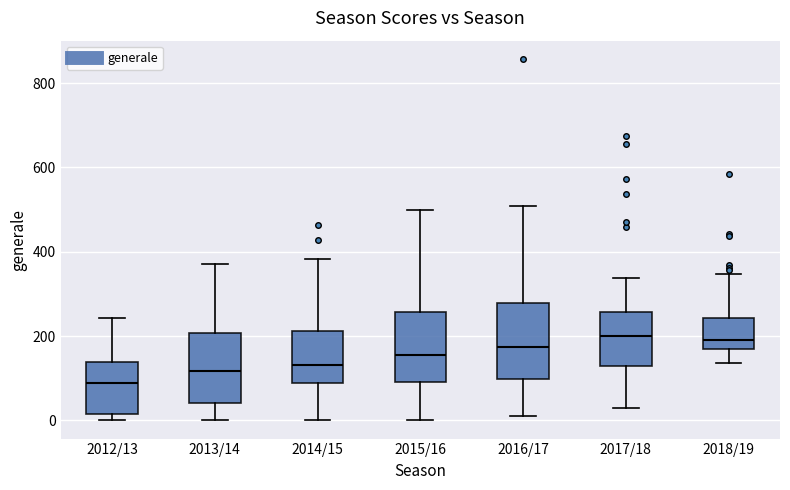

Reading left to right, read every box against the y-axis: the position of its median line, the range the box covers, and the ends of its whiskers. The values are not printed on the chart, so give them approximately, as read against the axis.

2012/13: median 80, box 20 to 140, whiskers 0 to 240
2013/14: median 120, box 40 to 200, whiskers 0 to 380
2014/15: median 140, box 80 to 220, whiskers 0 to 380
2015/16: median 160, box 100 to 260, whiskers 0 to 500
2016/17: median 180, box 100 to 280, whiskers 20 to 500
2017/18: median 200, box 120 to 260, whiskers 40 to 340
2018/19: median 200, box 160 to 240, whiskers 140 to 340